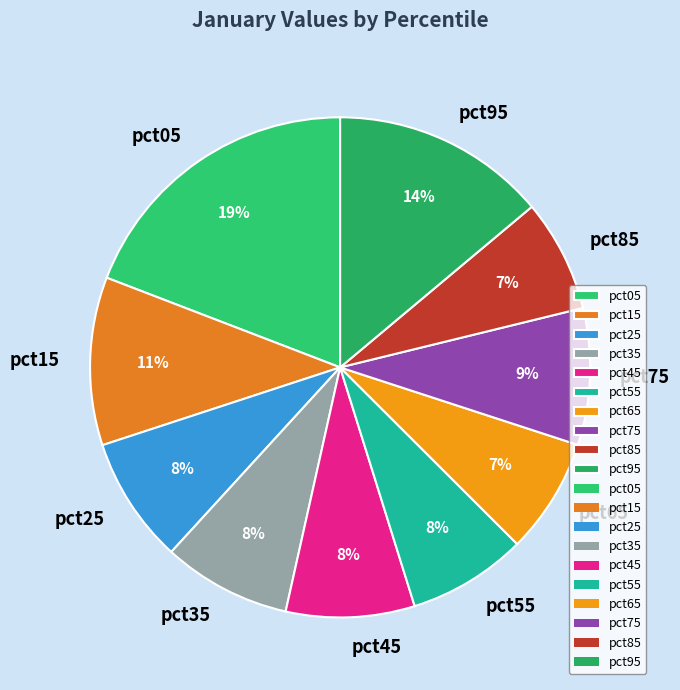

What is the largest slice in the pie chart?

pct05